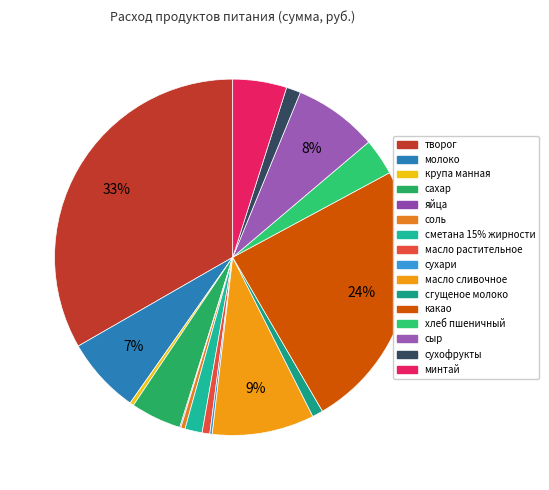

Count the number of slices in the pie.

16